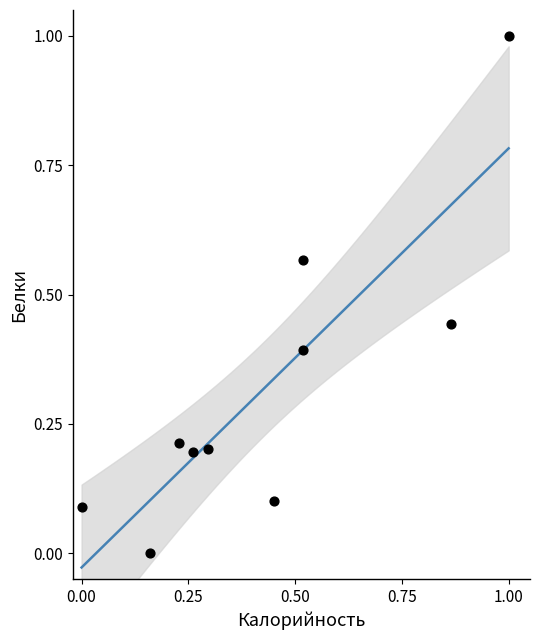

What is the range of X values (max minus min)?

1.0